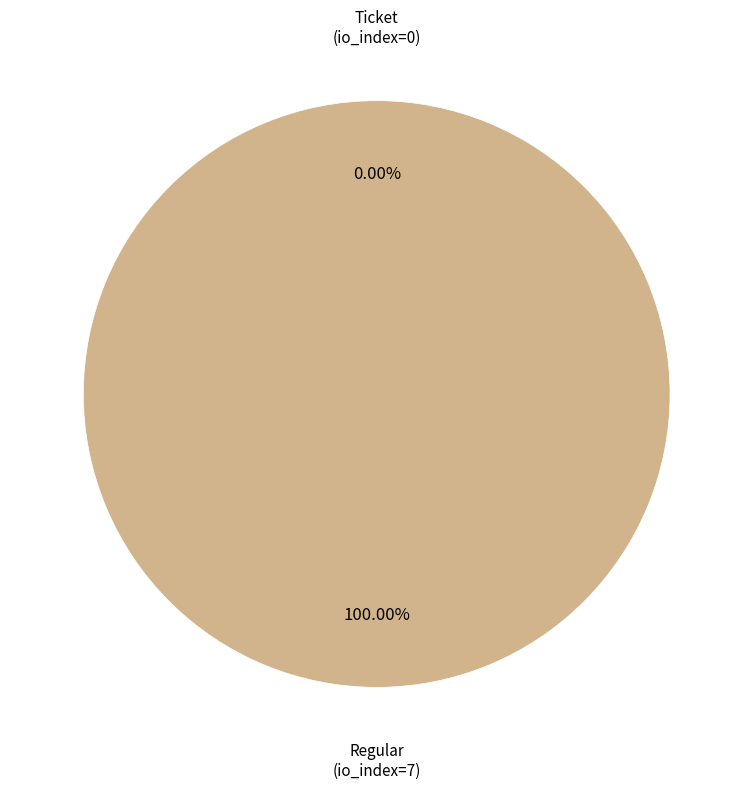

Which category has the biggest portion of the pie?

Regular (io_index=7)